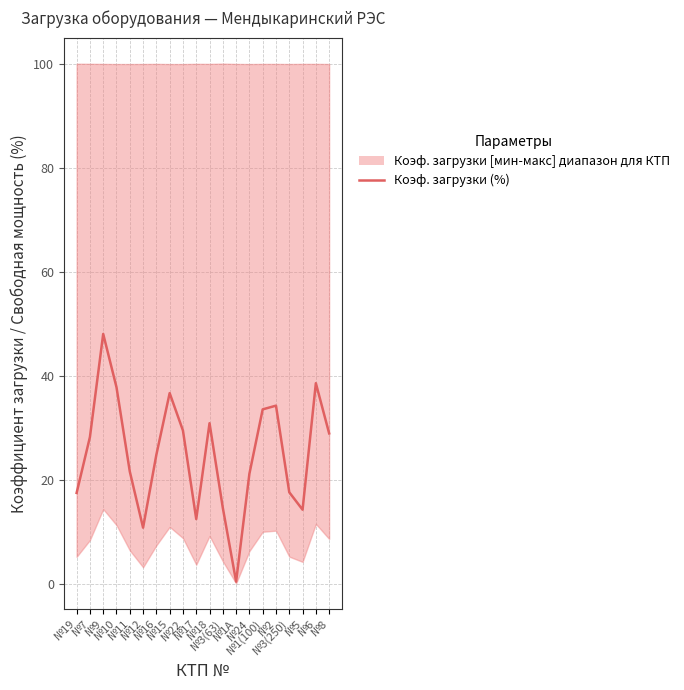

Which has a higher value, №22 or №24?

№22